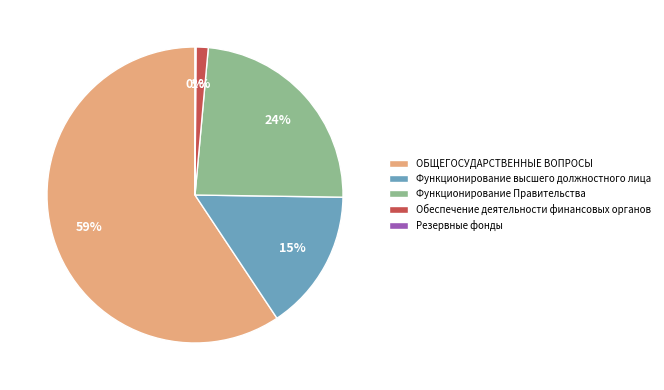

To the nearest percent, what is the combined percentage of Обеспечение деятельности финансовых органов and ОБЩЕГОСУДАРСТВЕННЫЕ ВОПРОСЫ?

61%